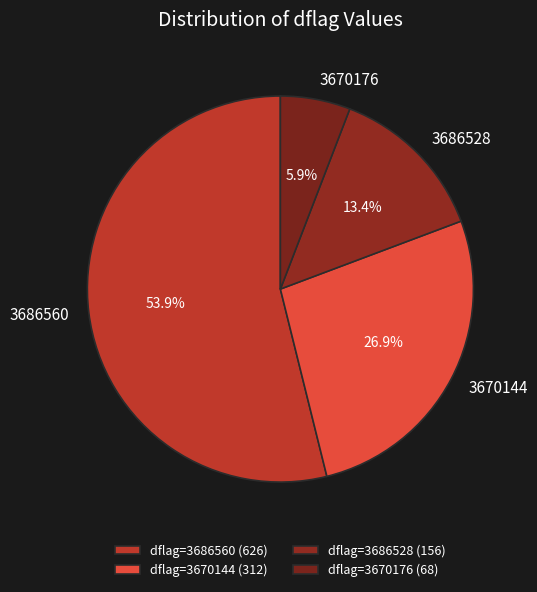

Does any single category account for the majority?

Yes